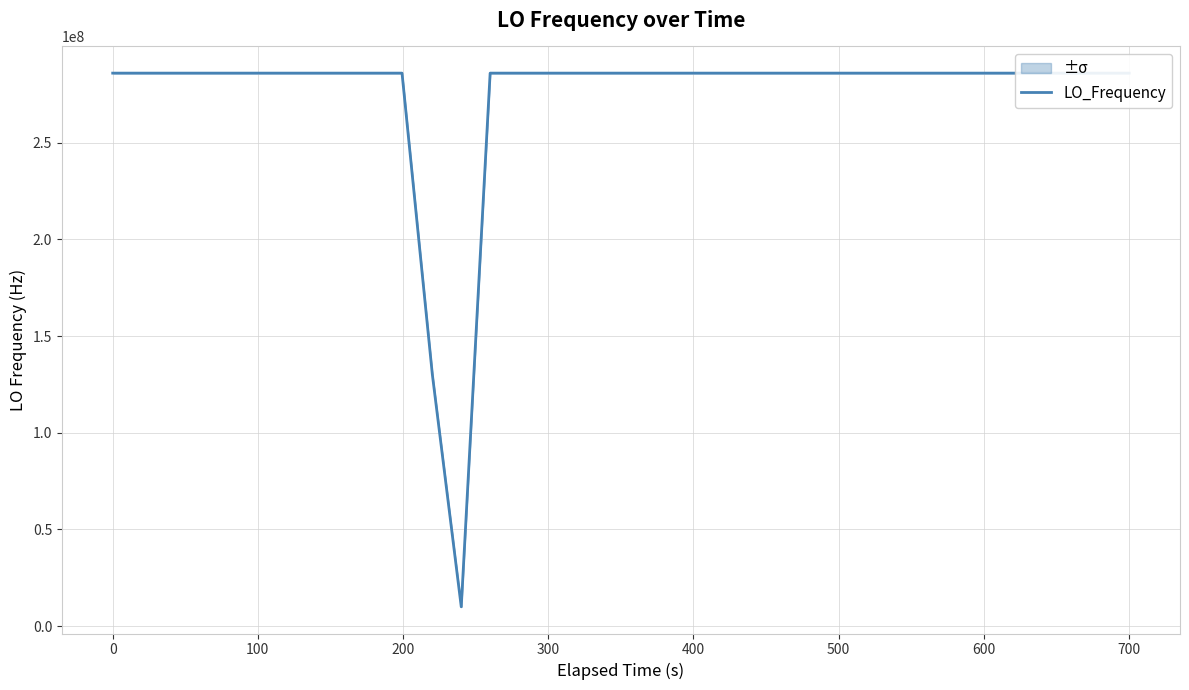

What is the maximum value for LO_Frequency?

286047003.9